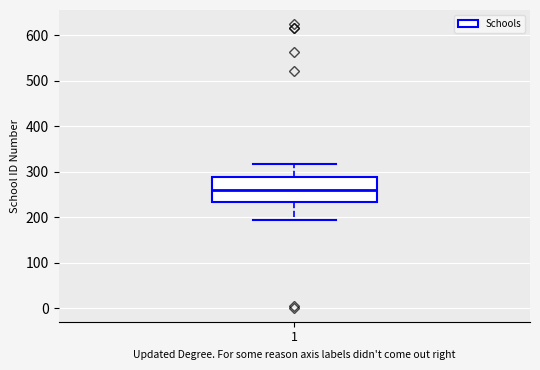

Read this box plot against the y-axis: the position of the median line, the range covered by the box, and the ends of both whiskers. The values are not printed on the chart, so give them approximately, as read against the axis.

median 260, box 230 to 290, whiskers 200 to 320